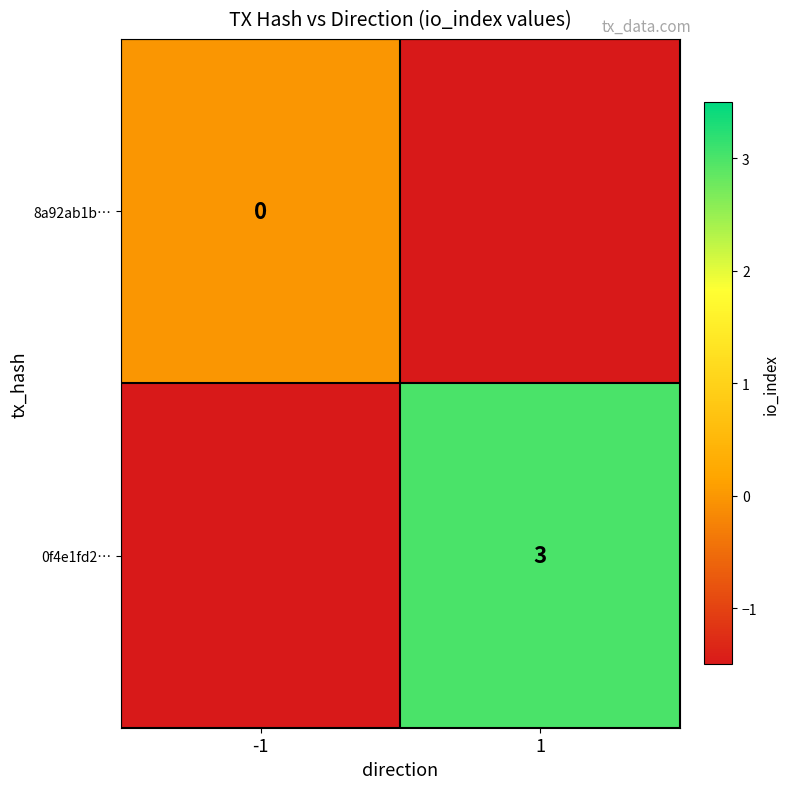

The 0f4e1fd2… series shows 3.0 at 1. True or false?

True